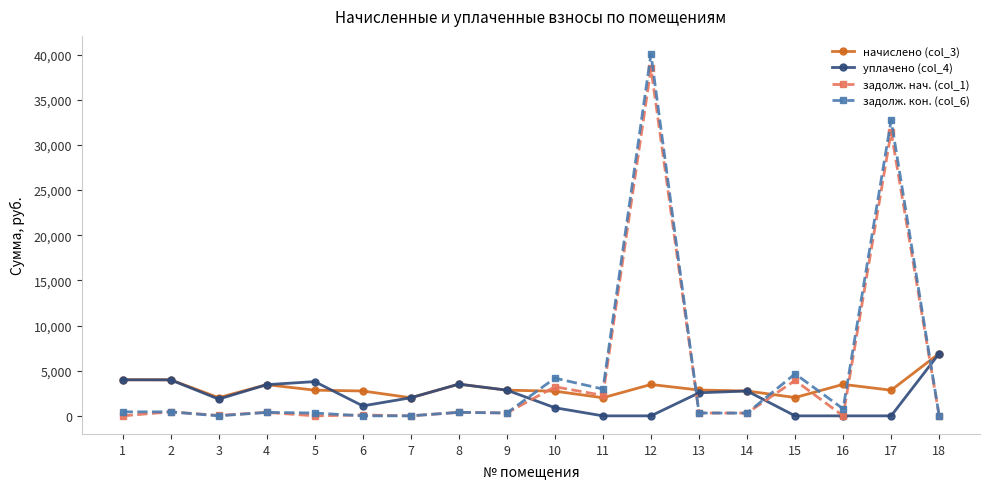

What is the greatest value displayed?

40060.1